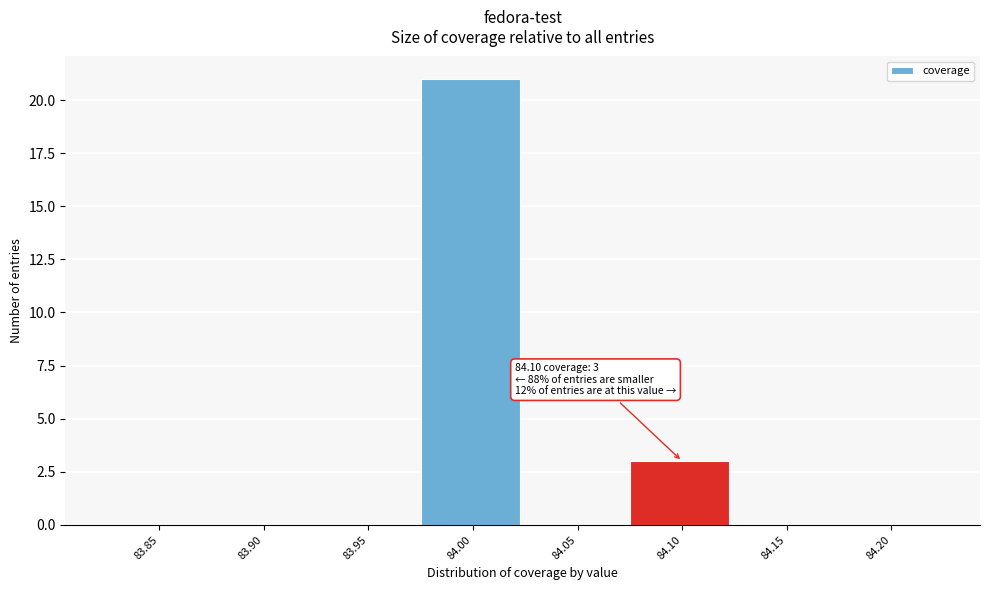

Reading left to right, transcribe all the data shown in this chart.

83.85=0	83.90=0	83.95=0	84.00=21	84.05=0	84.10=3	84.15=0	84.20=0